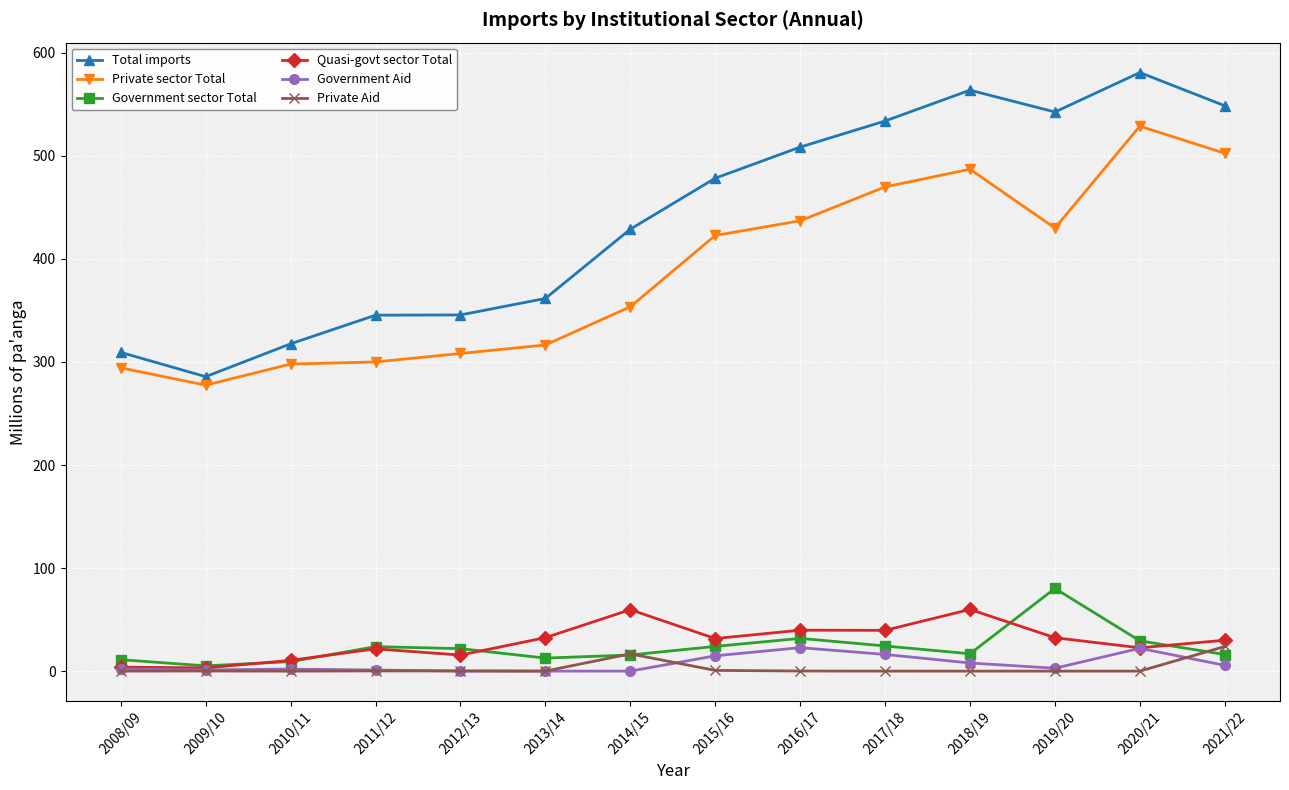

Which series has the largest total across all categories?

Total imports